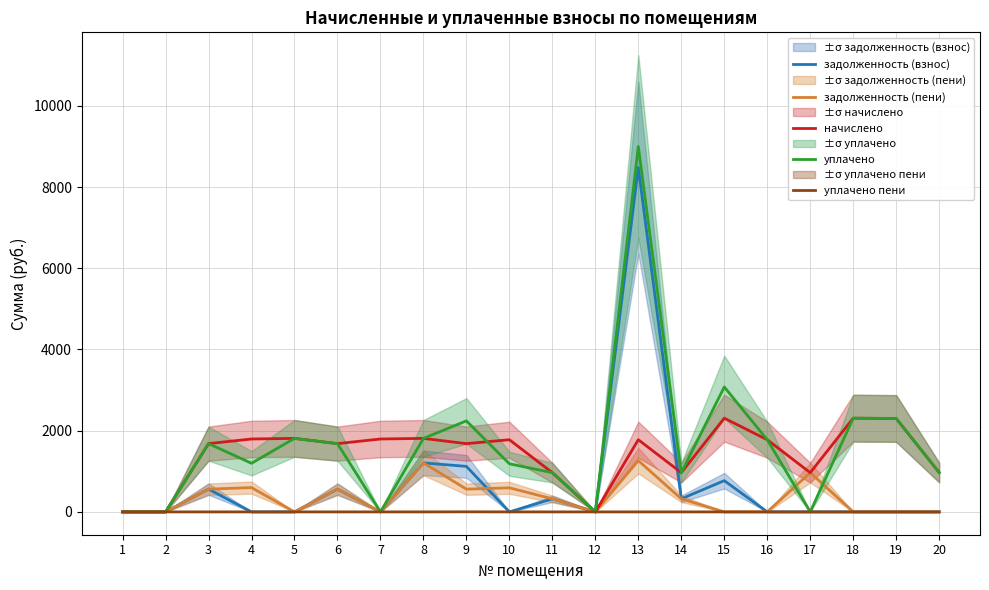

Is the value of задолженность (взнос) at 14 greater than the value of уплачено пени at 14?

Yes